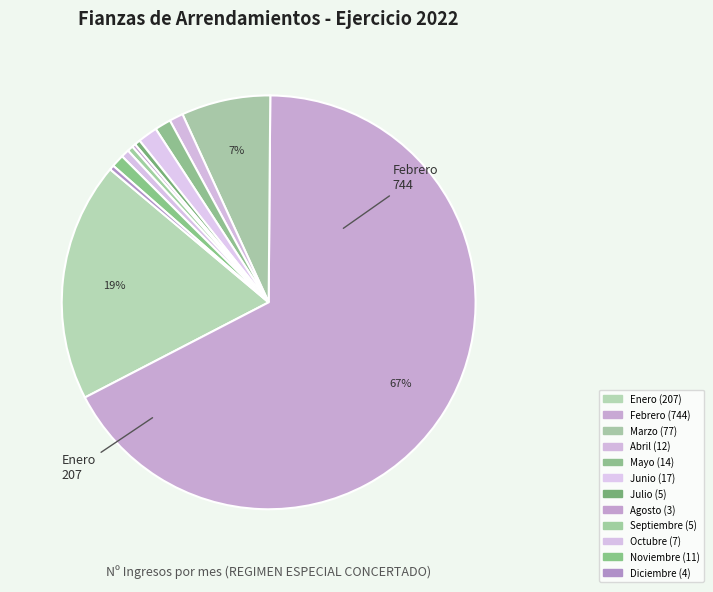

The Marzo slice represents 7% of the pie. True or false?

True